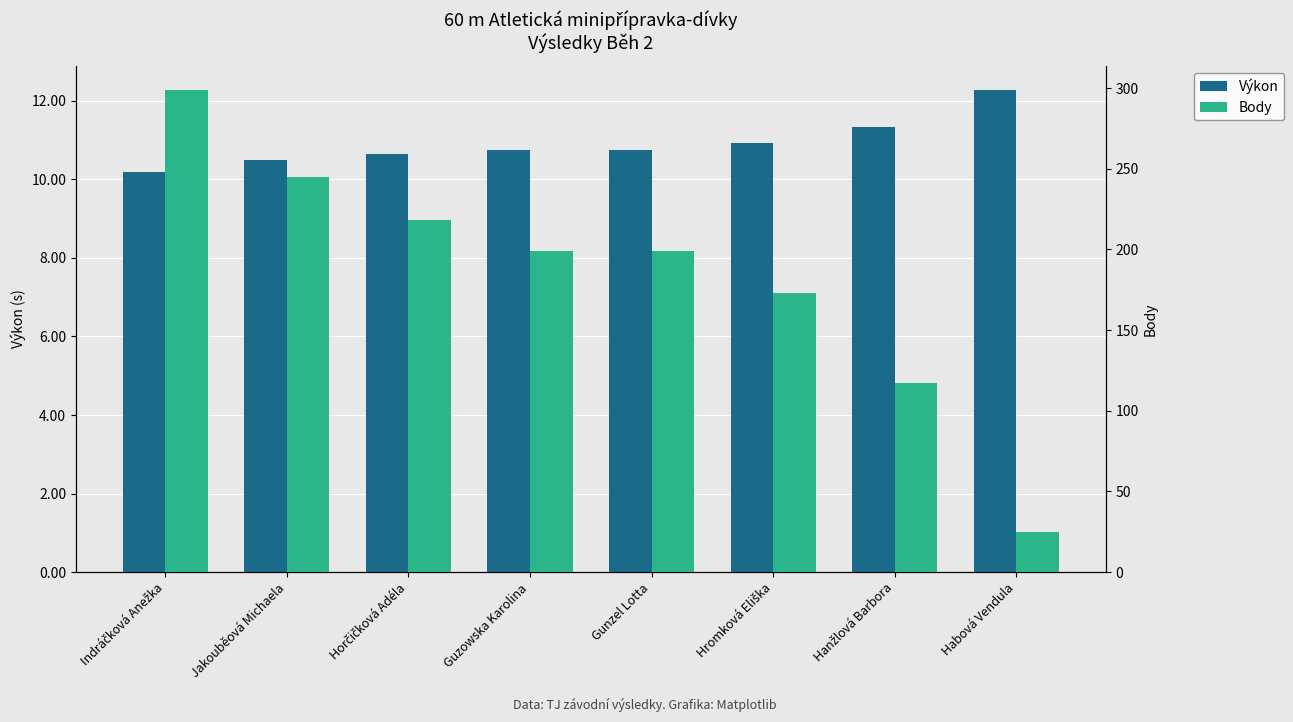

How many values in the Body series are below 199?

3